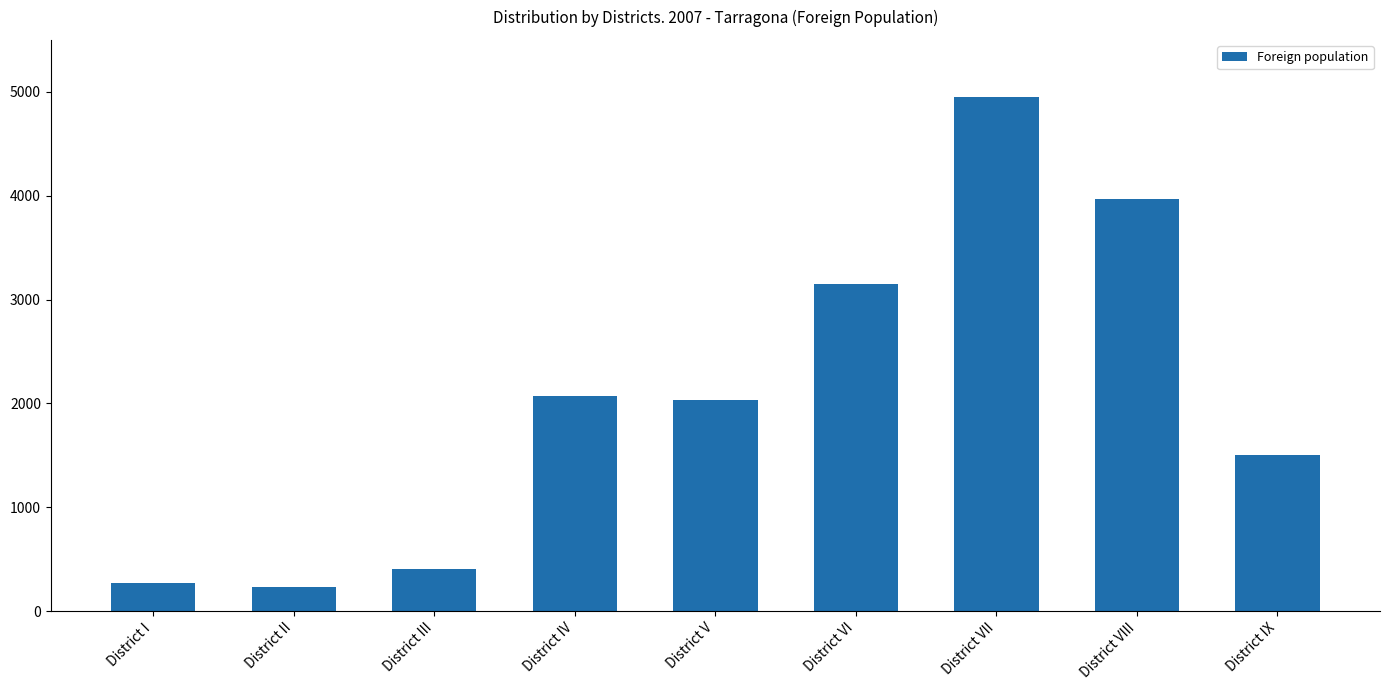

Which label corresponds to the largest value in the chart?

District VII